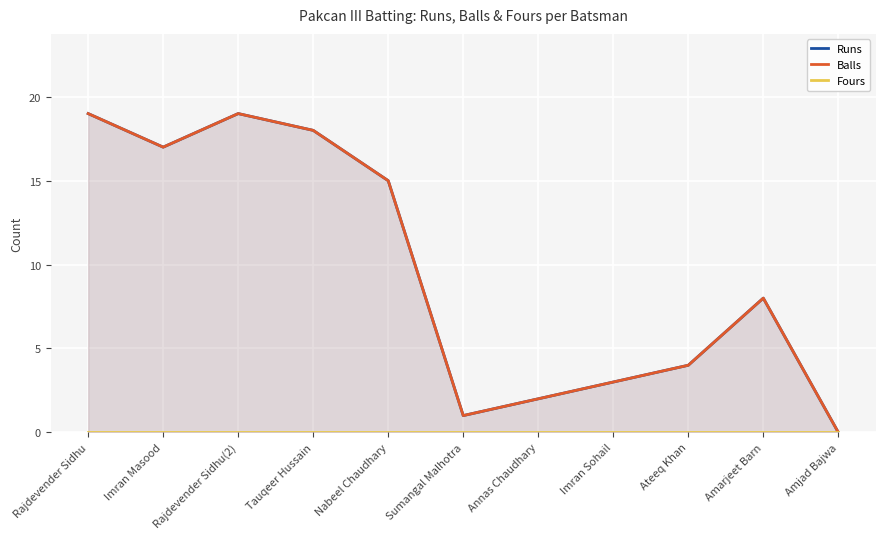

Which category has the highest value across all series?

Rajdevender Sidhu